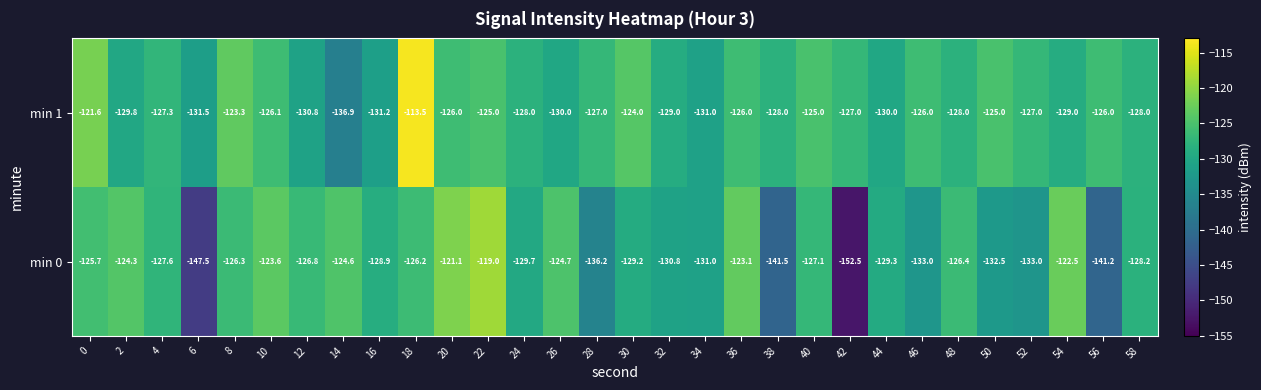

At which category is the sum across all series the highest?

18